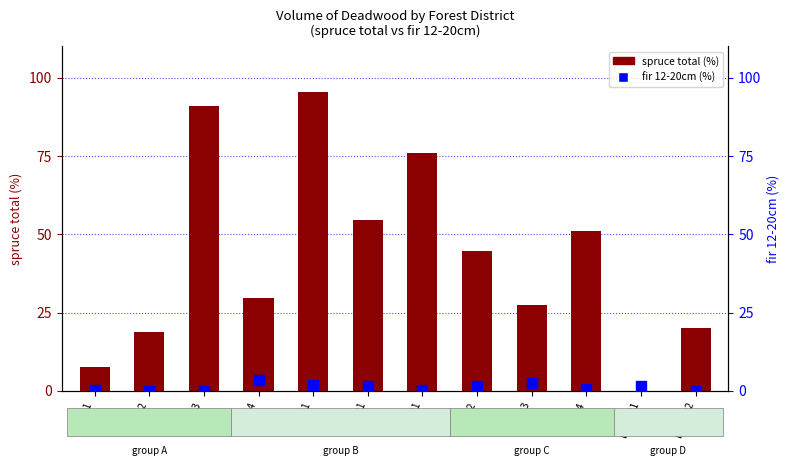

Which series has the largest Y range (max minus min)?

spruce total